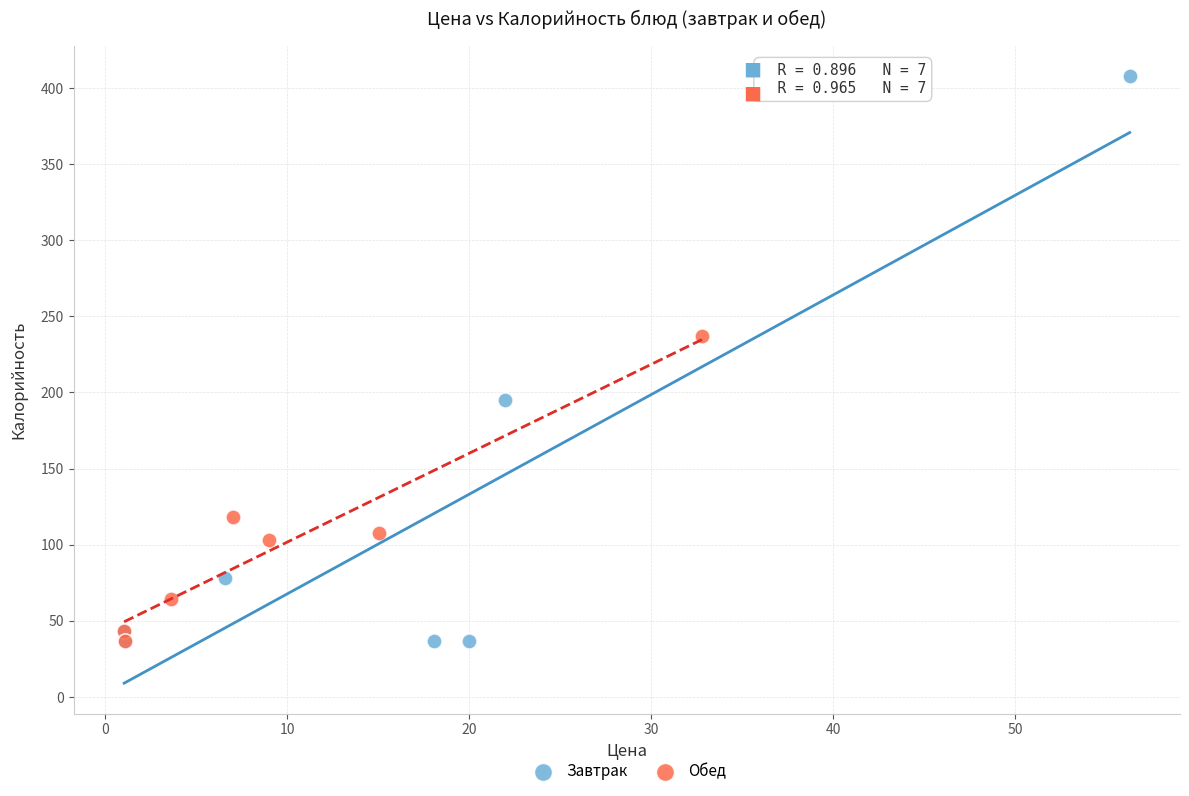

Which series reaches the maximum Y coordinate?

Завтрак